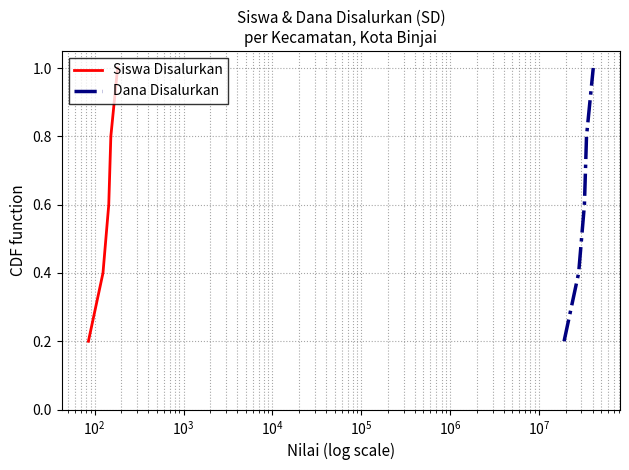

What is the maximum value for Dana Disalurkan?

1.0